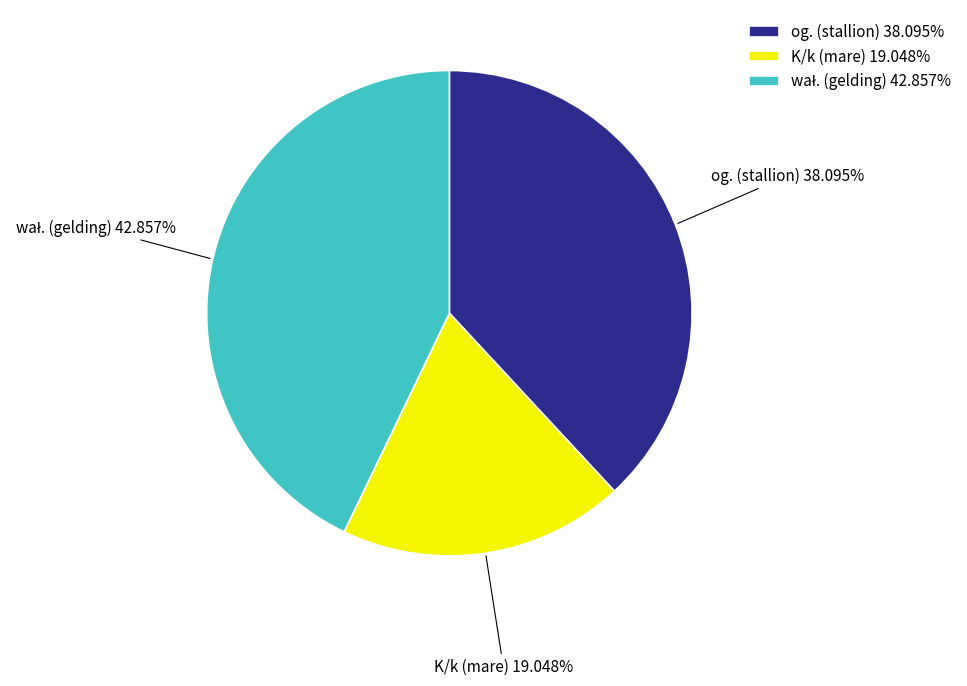

Is there any slice that represents more than half of the pie?

No